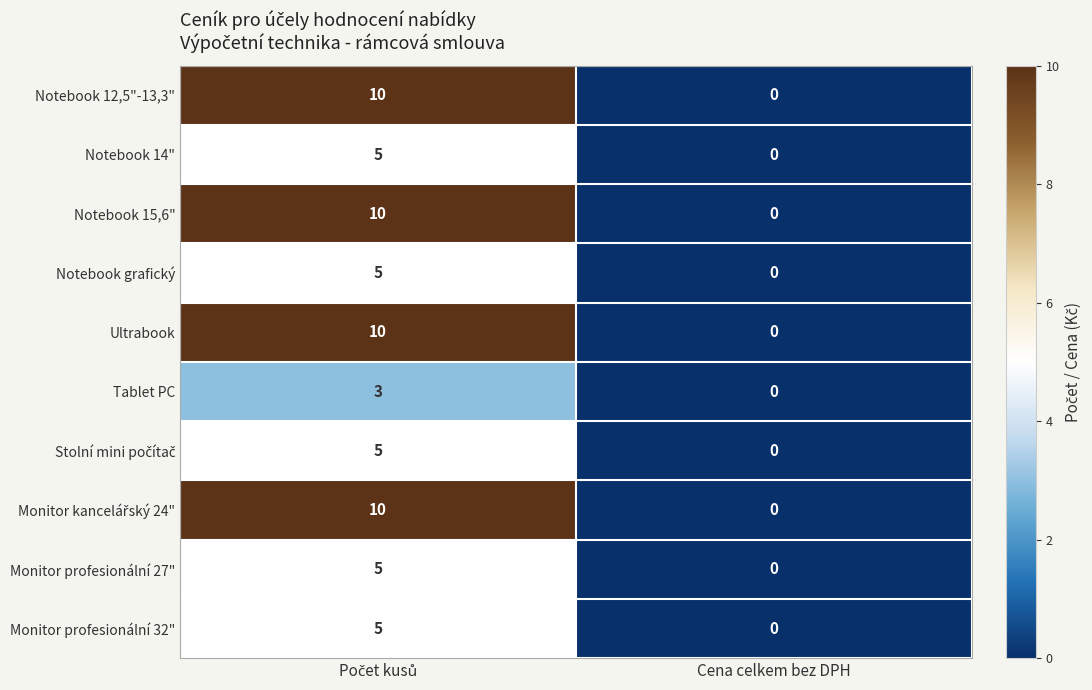

Which label corresponds to the smallest value in the chart?

Cena celkem bez DPH